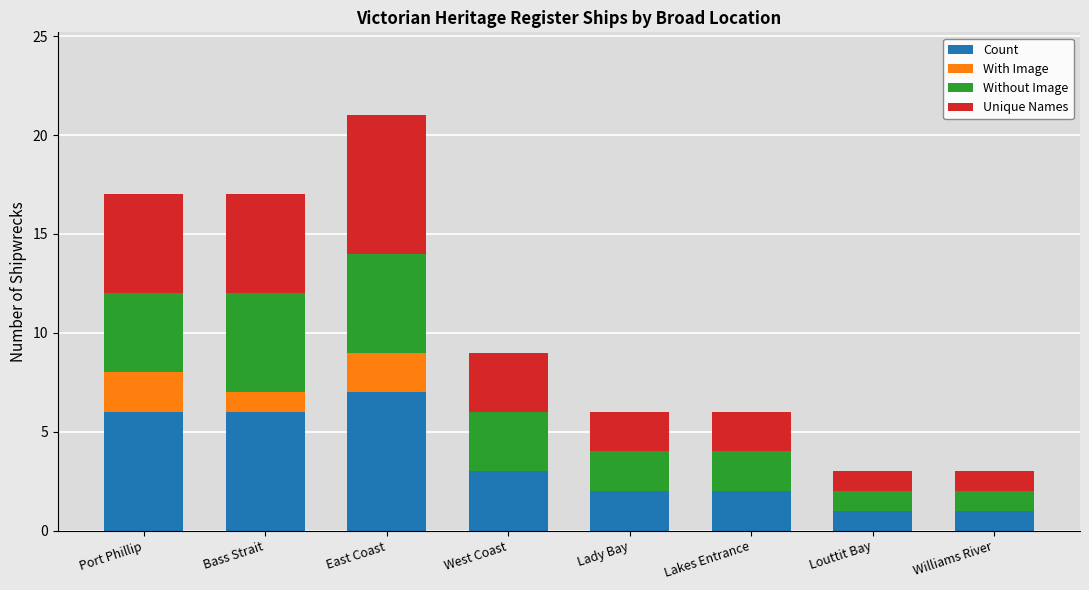

Which category has the highest value in the Count series?

East Coast